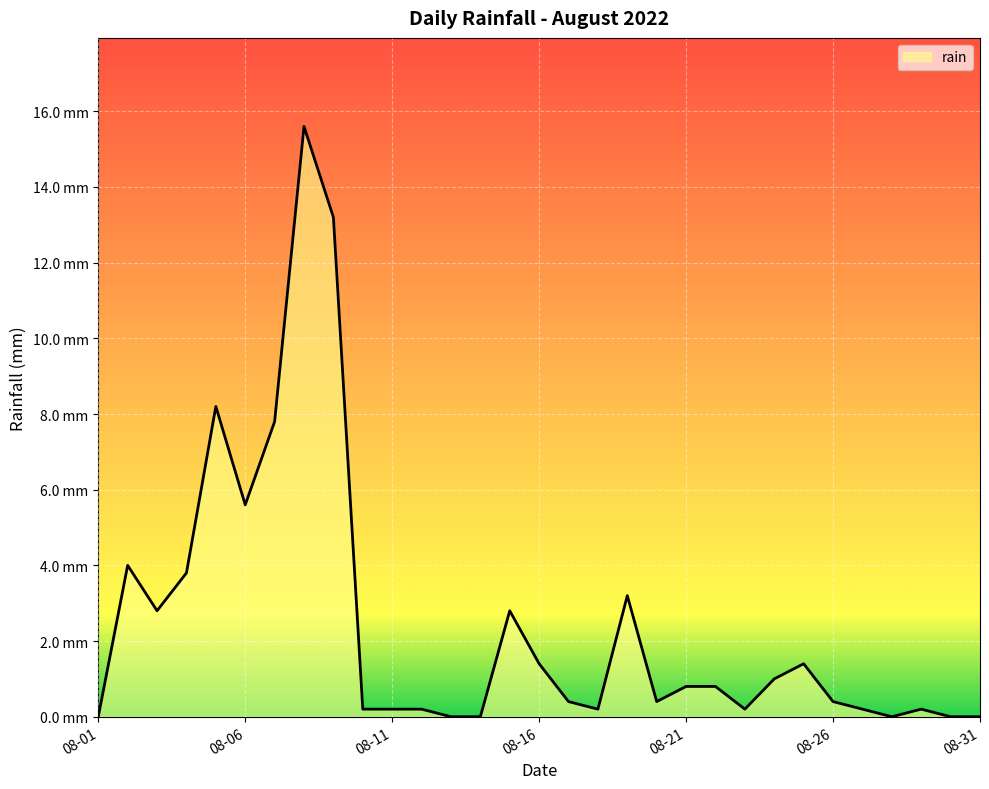

At which category does the data reach its first local valley?

2022-08-03